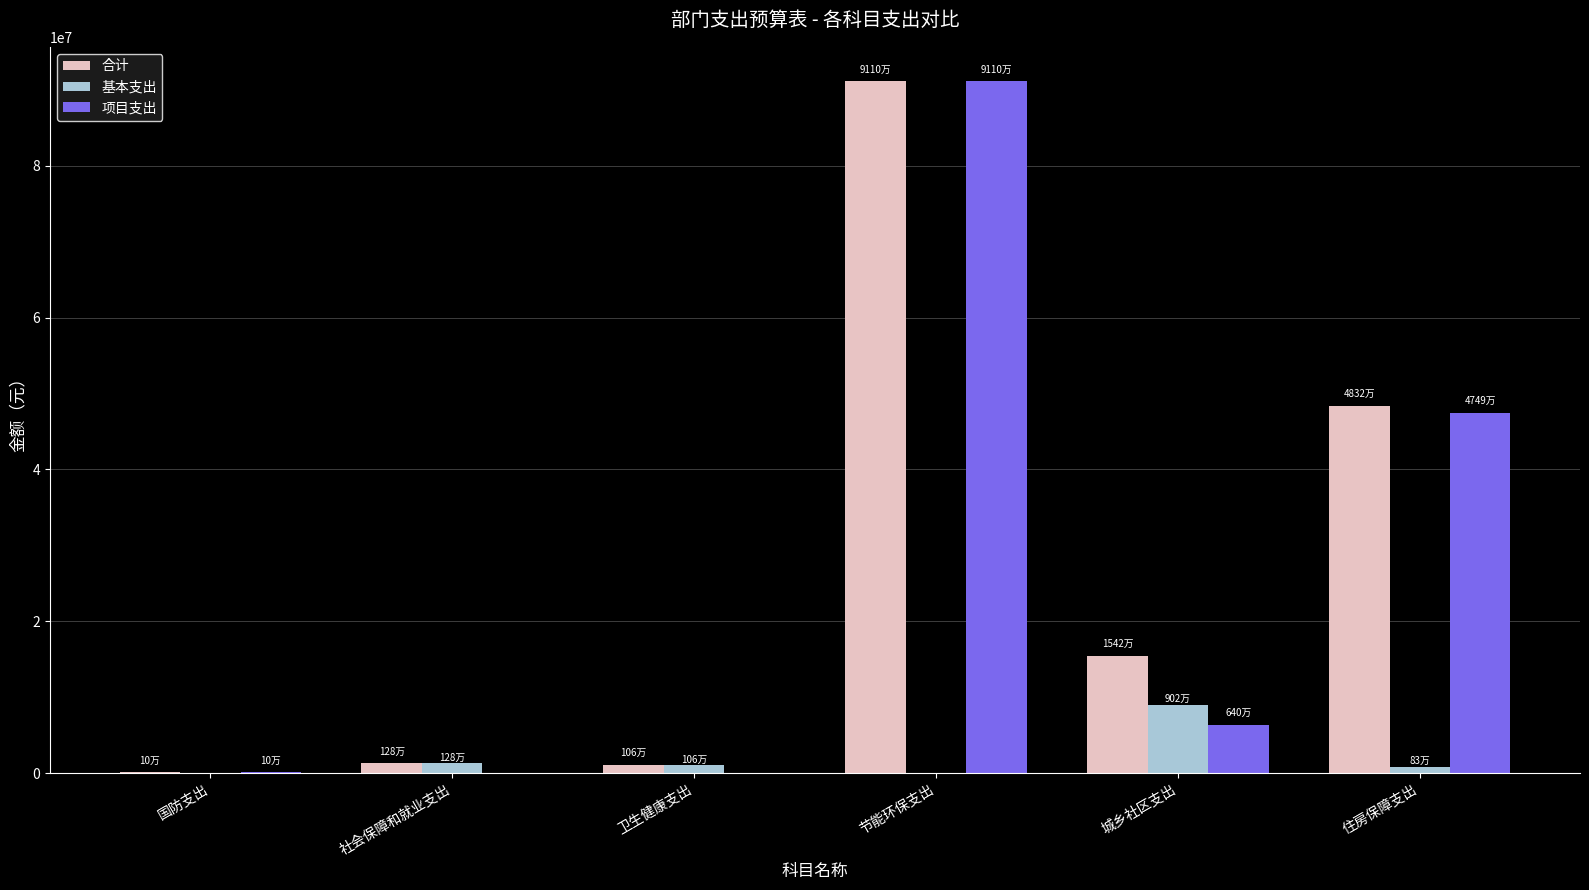

Where is 项目支出 nearest to the value 45550000?

住房保障支出